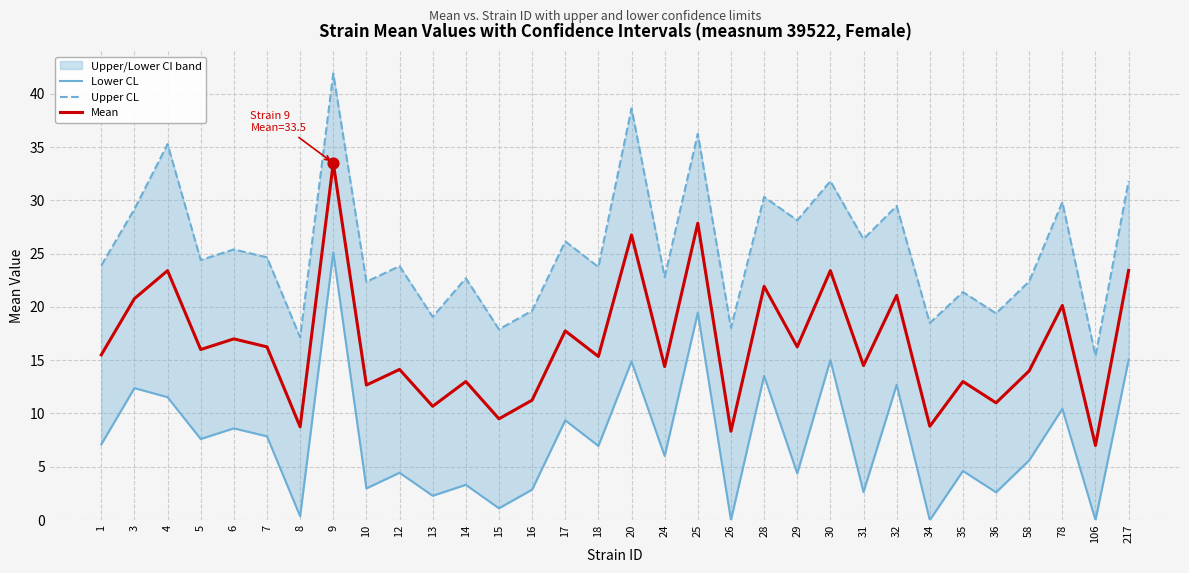

Which series has the largest total across all categories?

Upper CL